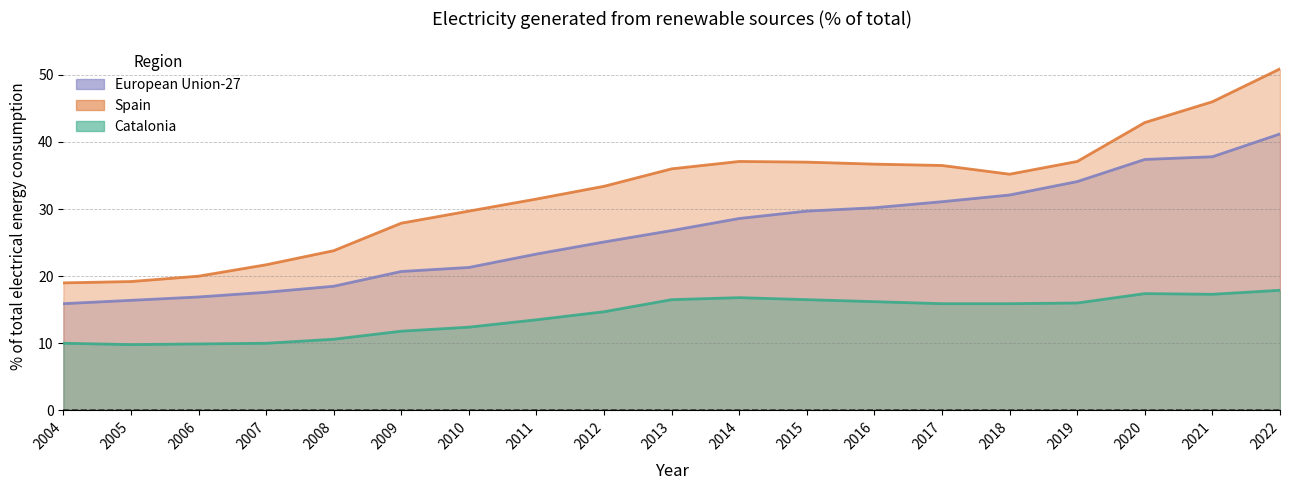

Reading left to right, transcribe all the data shown in this chart.

Catalonia: 10.0	9.8	9.9	10.0	10.6	11.8	12.4	13.5	14.7	16.5	16.8	16.5	16.2	15.9	15.9	16.0	17.4	17.3	17.9
Spain: 19.0	19.2	20.0	21.7	23.8	27.9	29.7	31.5	33.4	36.0	37.1	37.0	36.7	36.5	35.2	37.1	42.9	46.0	50.9
European Union-27: 15.9	16.4	16.9	17.6	18.5	20.7	21.3	23.3	25.1	26.8	28.6	29.7	30.2	31.1	32.1	34.1	37.4	37.8	41.2